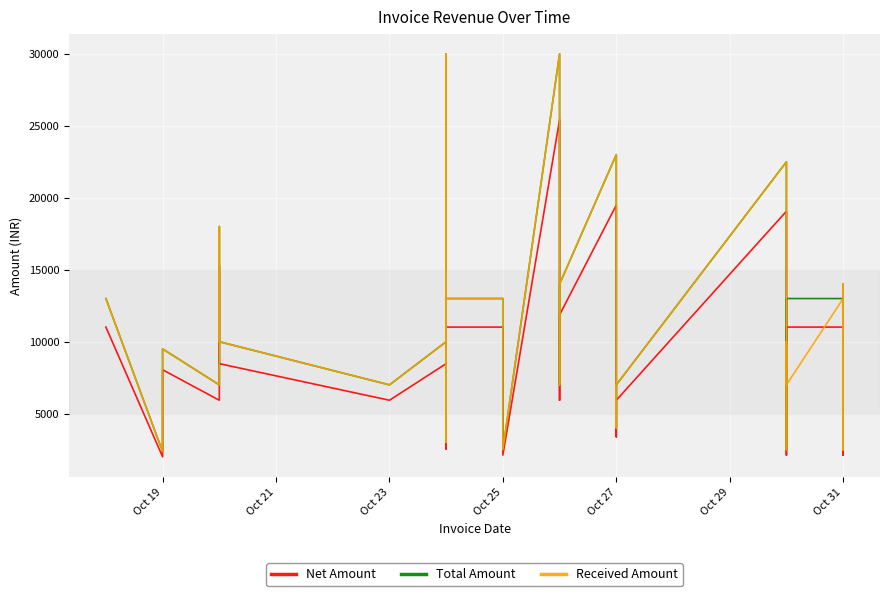

True or false: Received Amount has a value of 6198.1 at Oct 31.

False